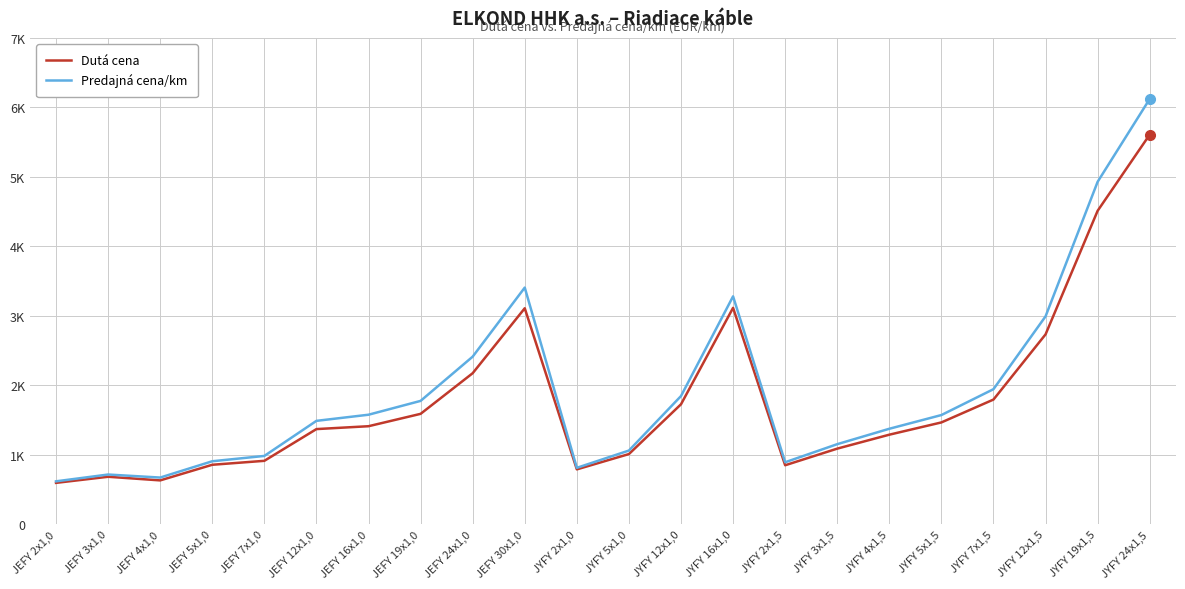

True or false: Dutá cena has more than 1 points higher than both neighbors.

True